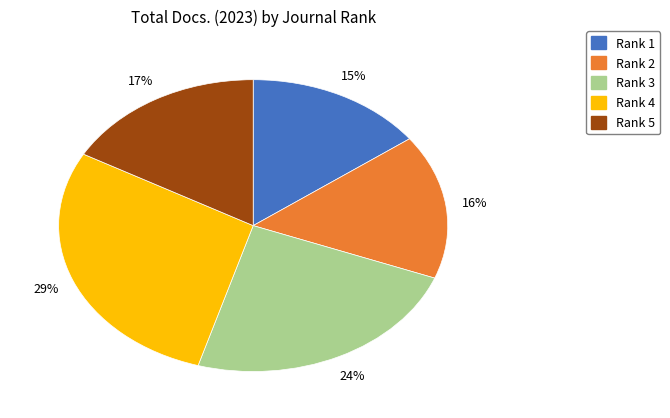

Count the number of slices in the pie.

5